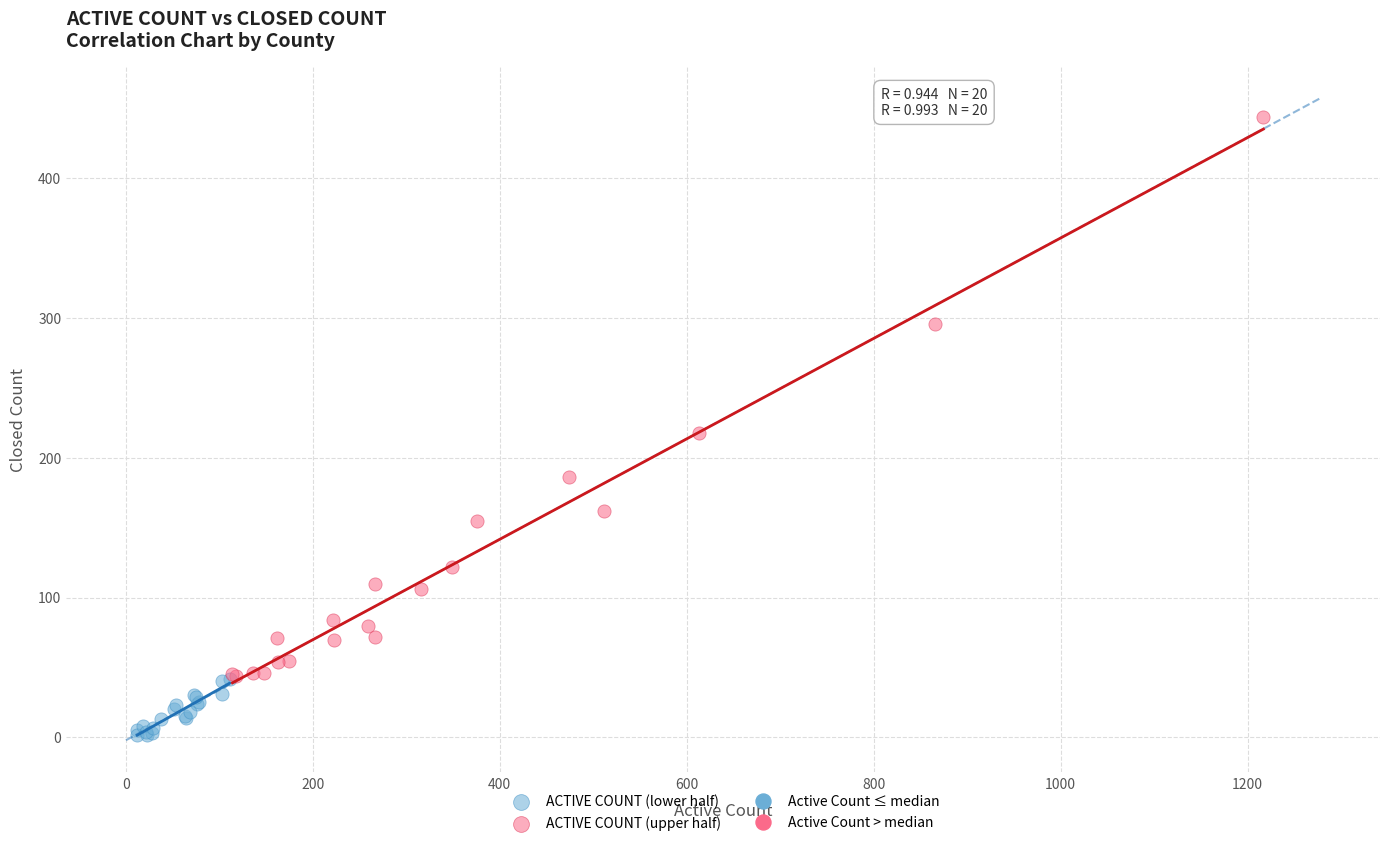

Which series has the widest spread of Y values?

ACTIVE COUNT (upper half)